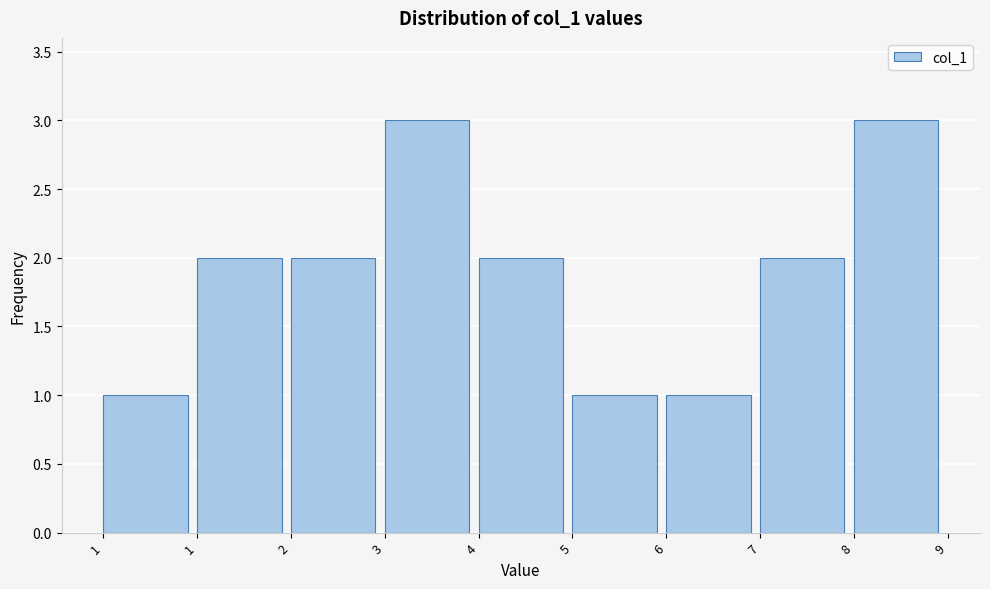

Count the number of categories in the chart.

9